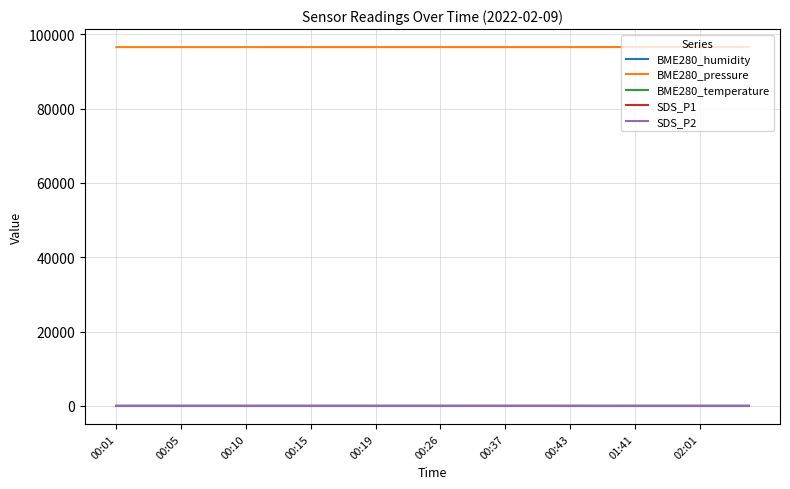

At how many categories does at least one series exceed 75926?

40